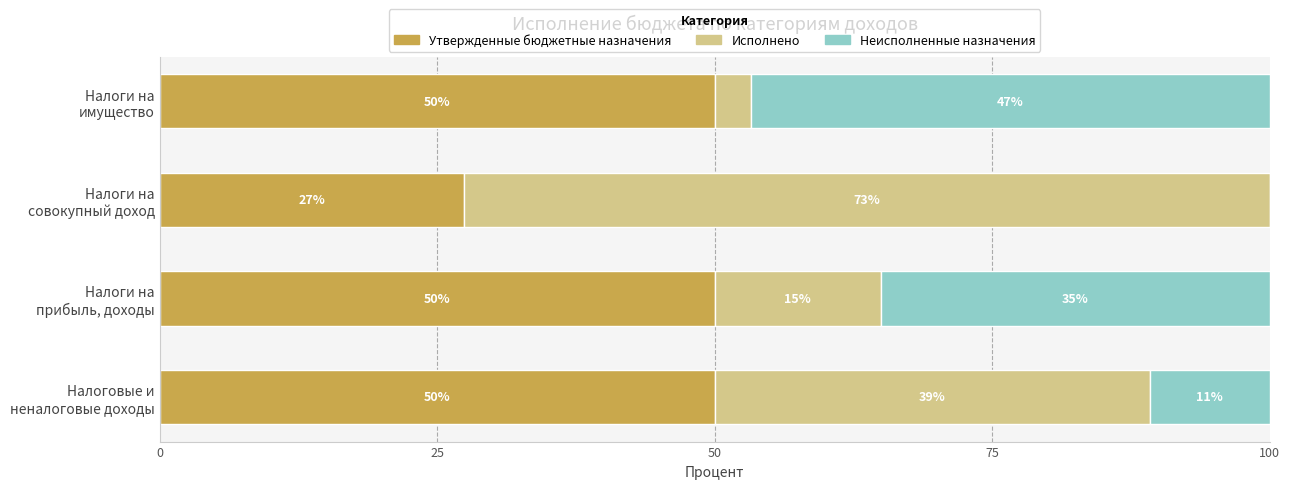

What is the highest value of the Утвержденные бюджетные назначения series?

50.0